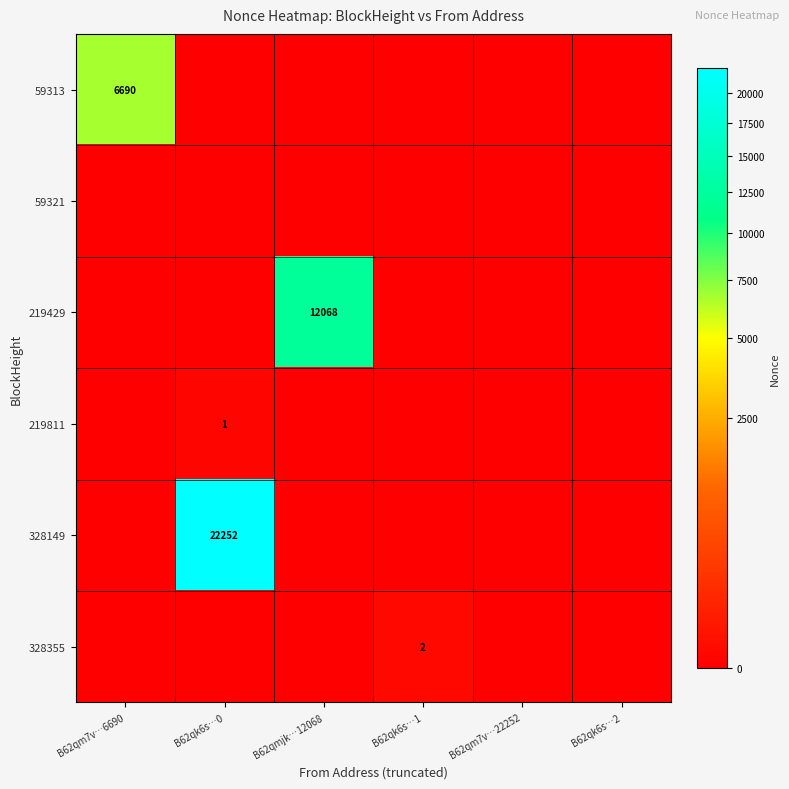

Which has a higher value, B62qk6s…1 or B62qm7v…6690?

B62qm7v…6690